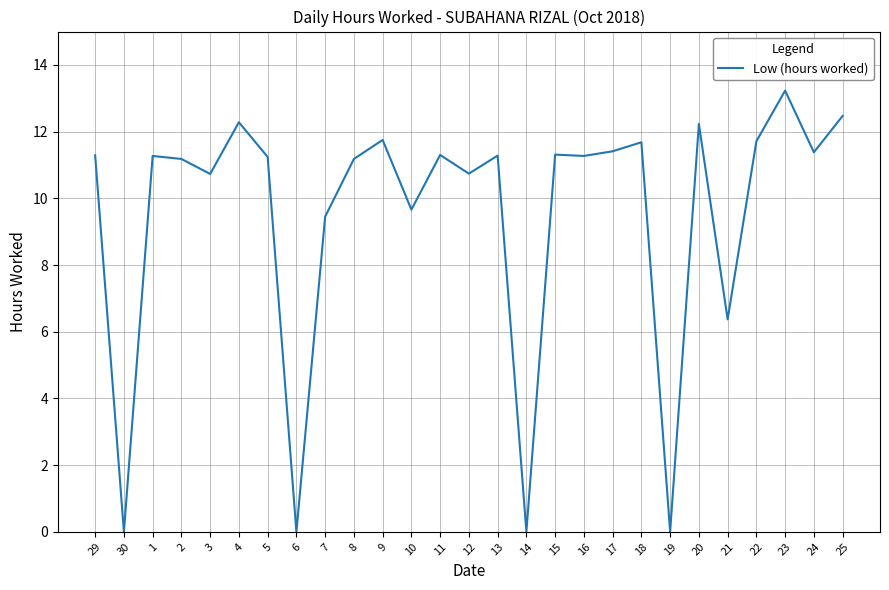

What is the difference between the second highest and second lowest values?

12.5